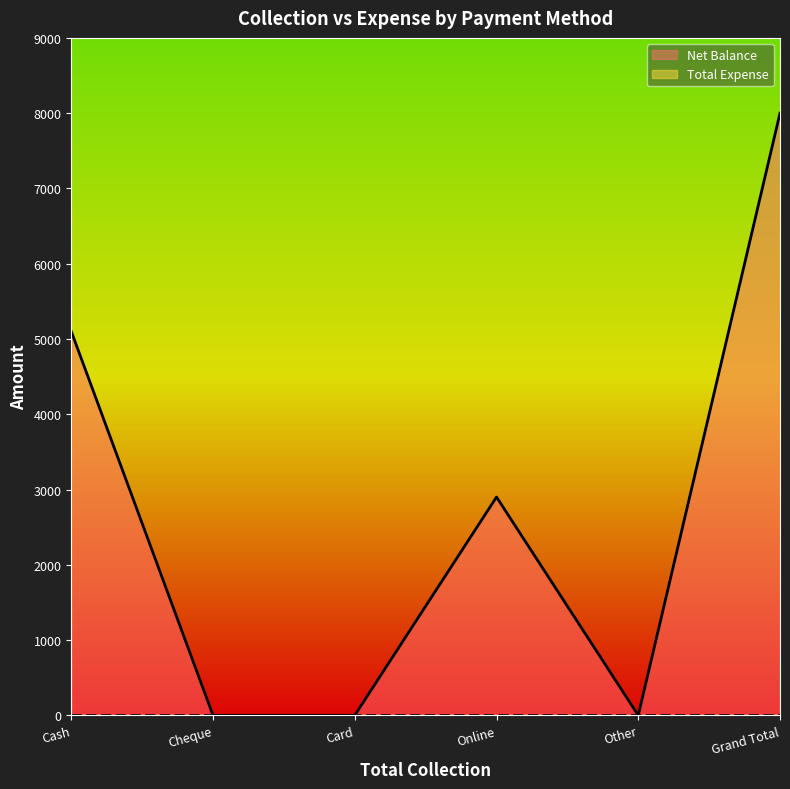

How many data points are less than 2900?

3